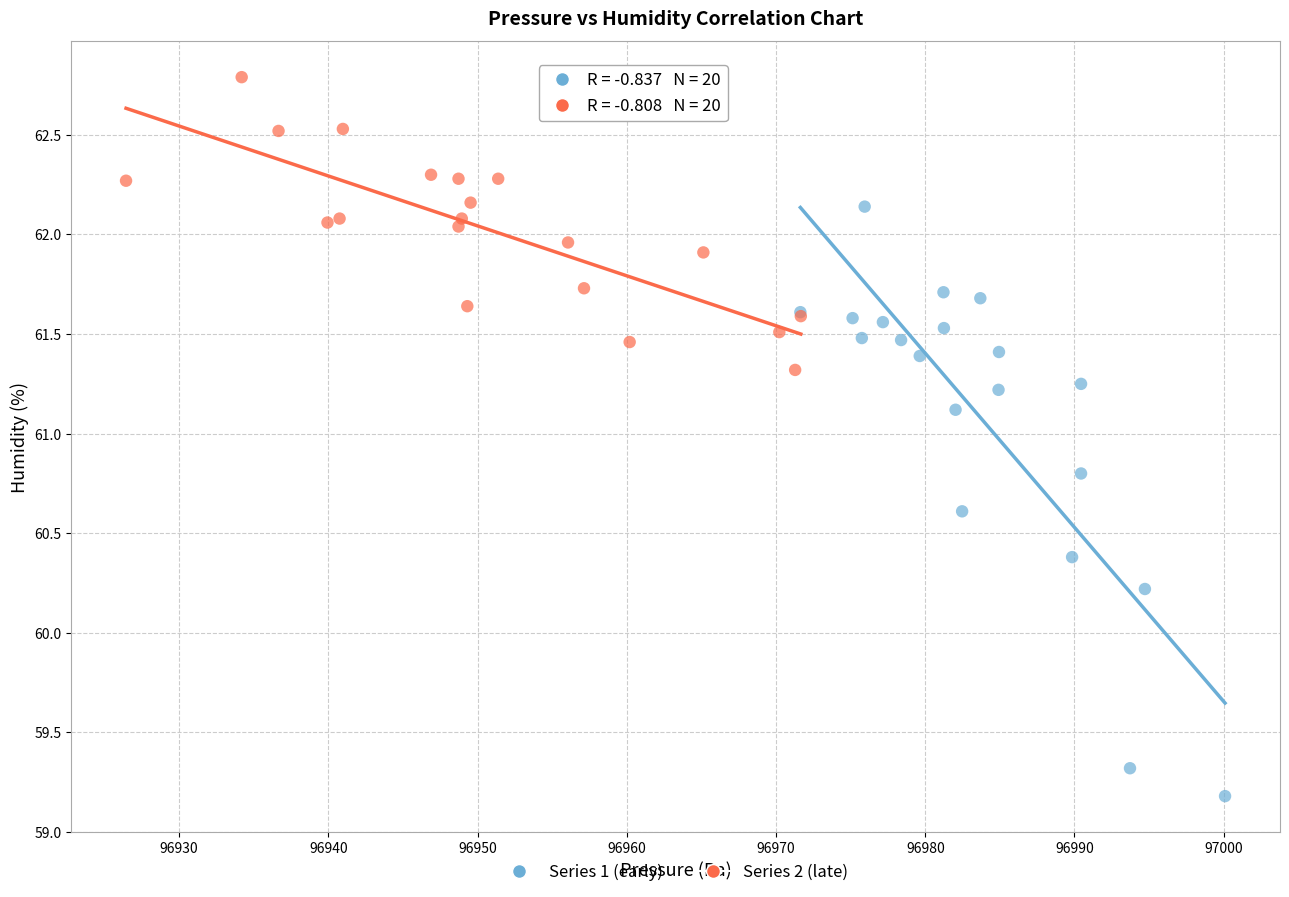

Which series has the largest Y range (max minus min)?

Series 1 (early)